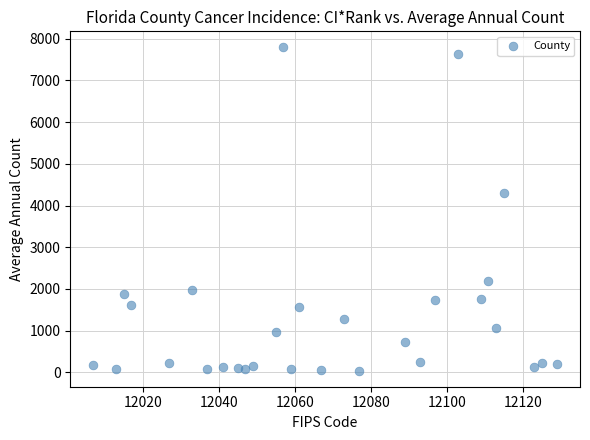

What is the range of Y values (max minus min)?

7747